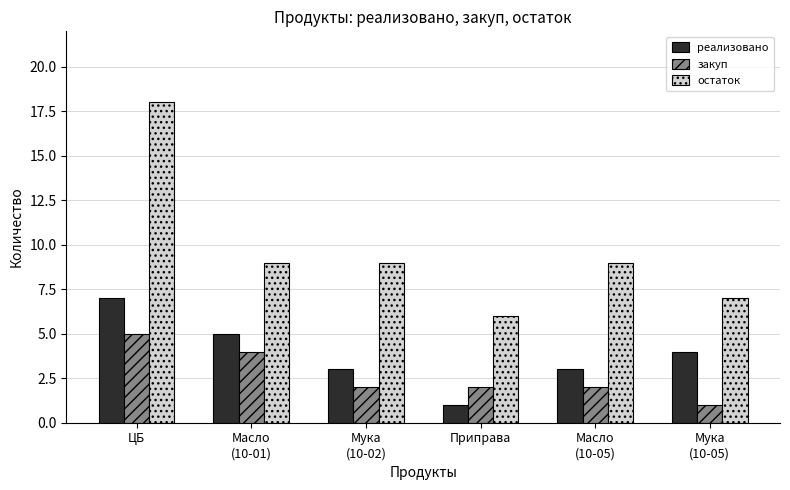

What is the approximate value of реализовано at ЦБ?

7